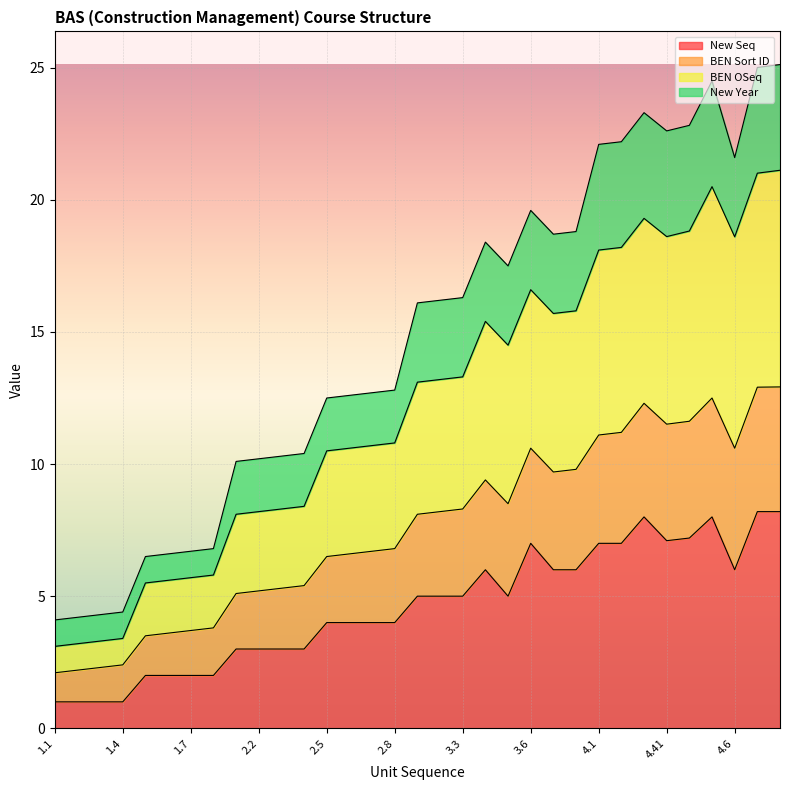

At which label is New Seq closest to 4?

2.5